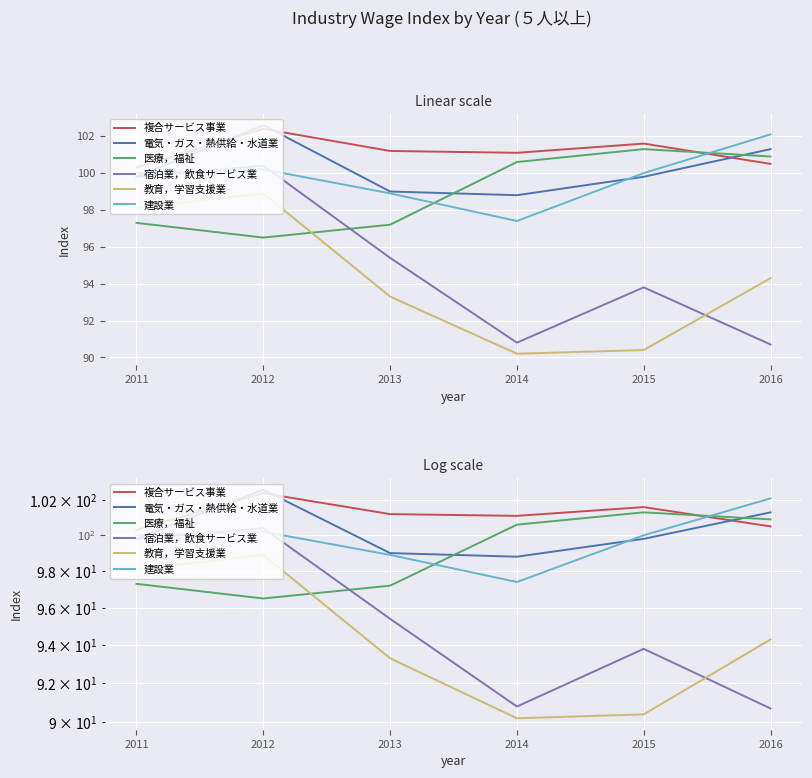

The 電気・ガス・熱供給・水道業 series shows 175.5 at 2012. True or false?

False